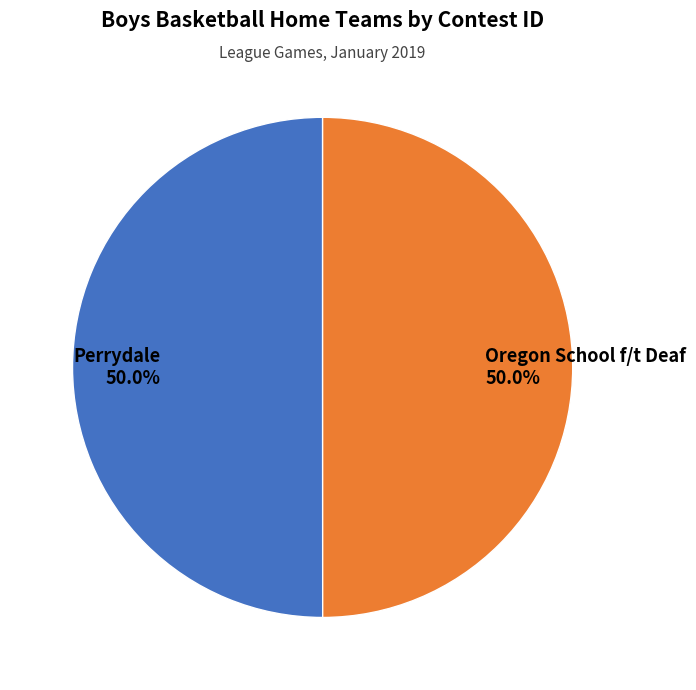

To the nearest percent, what percentage of the pie is Perrydale?

50%